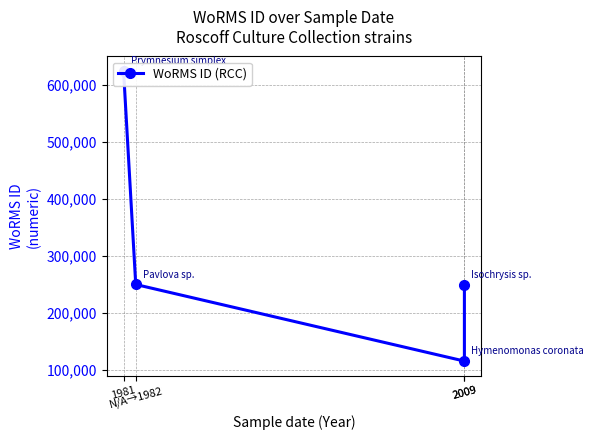

Count the number of values greater than 249731.

1